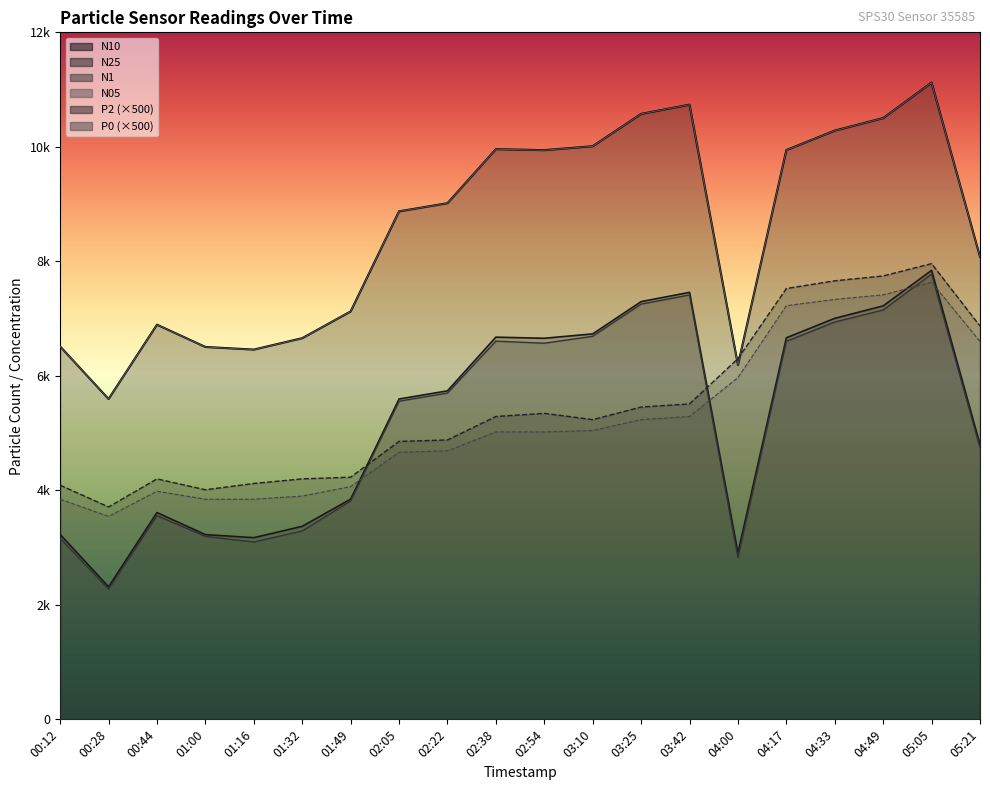

How many distinct data groups are displayed?

6